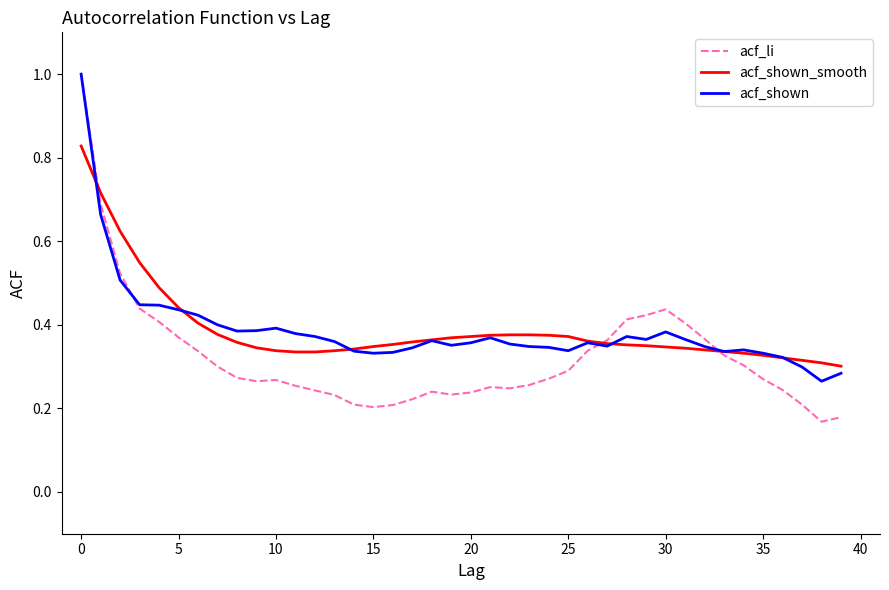

Which series has the widest spread of values?

acf_li